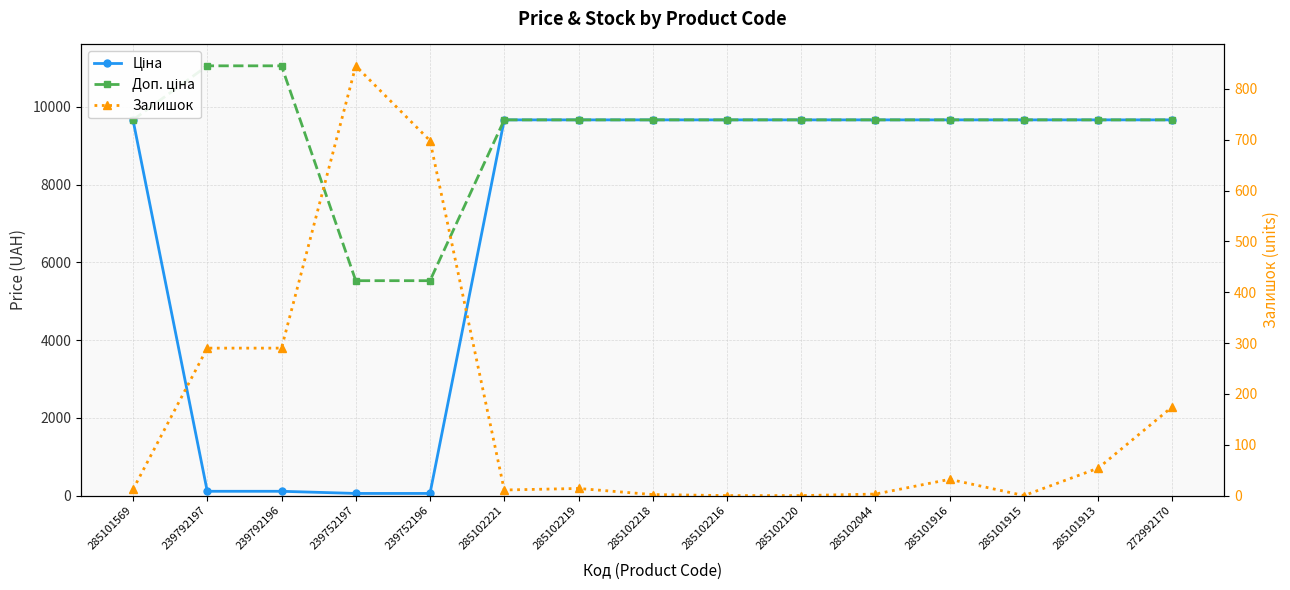

How many positive values does the Залишок series have?

12